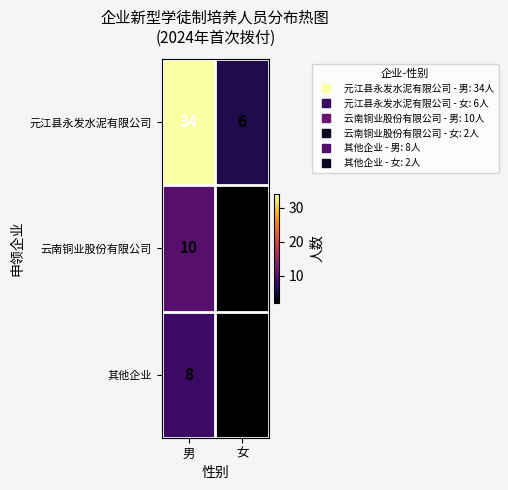

The 云南铜业股份有限公司 series shows 5 at 男. True or false?

False